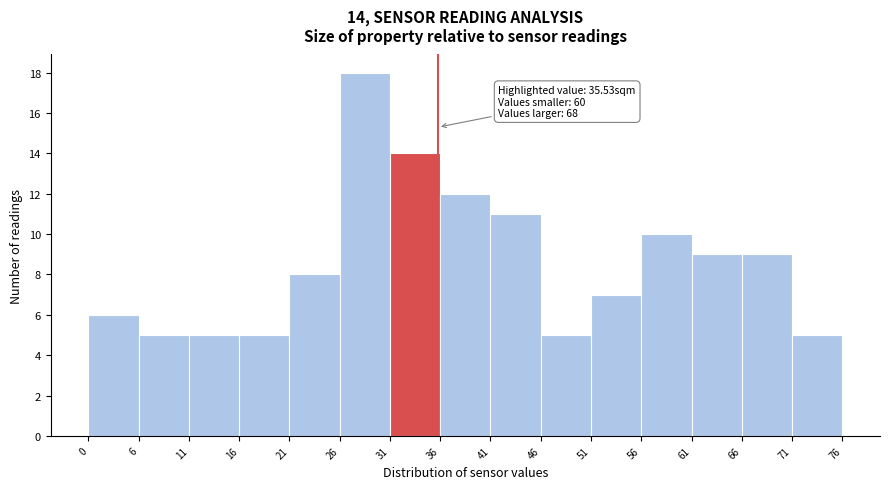

Which range on the x-axis has the tallest bar?

26 to 31